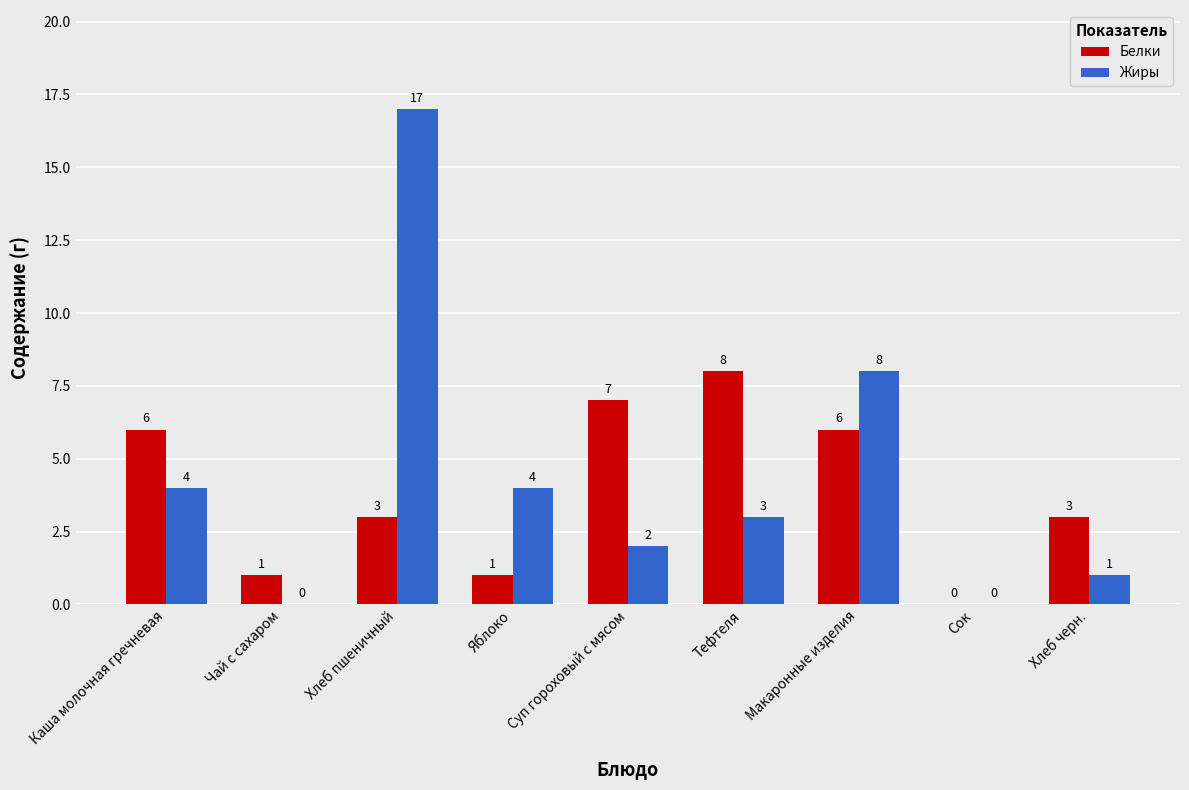

What is the highest value of the Белки series?

8